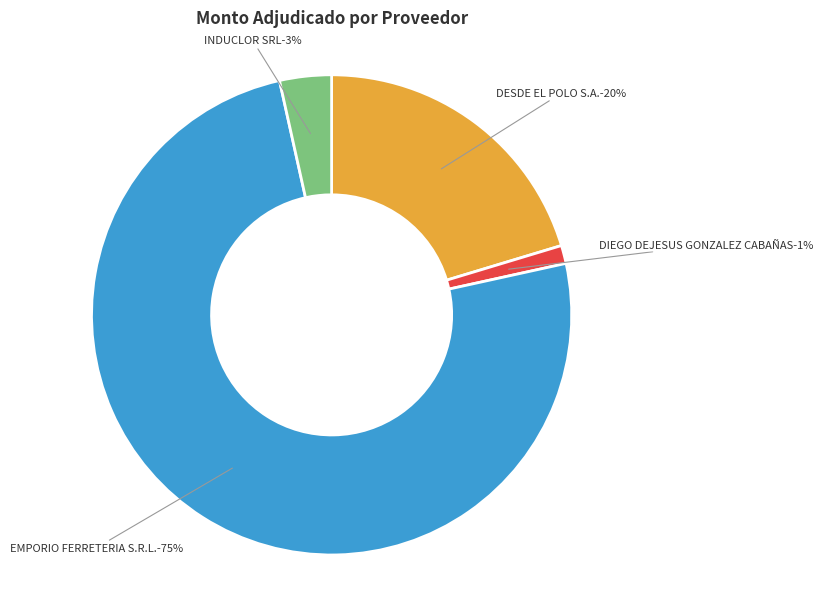

Combined, do EMPORIO FERRETERIA S.R.L. and INDUCLOR SRL account for over 50%?

Yes